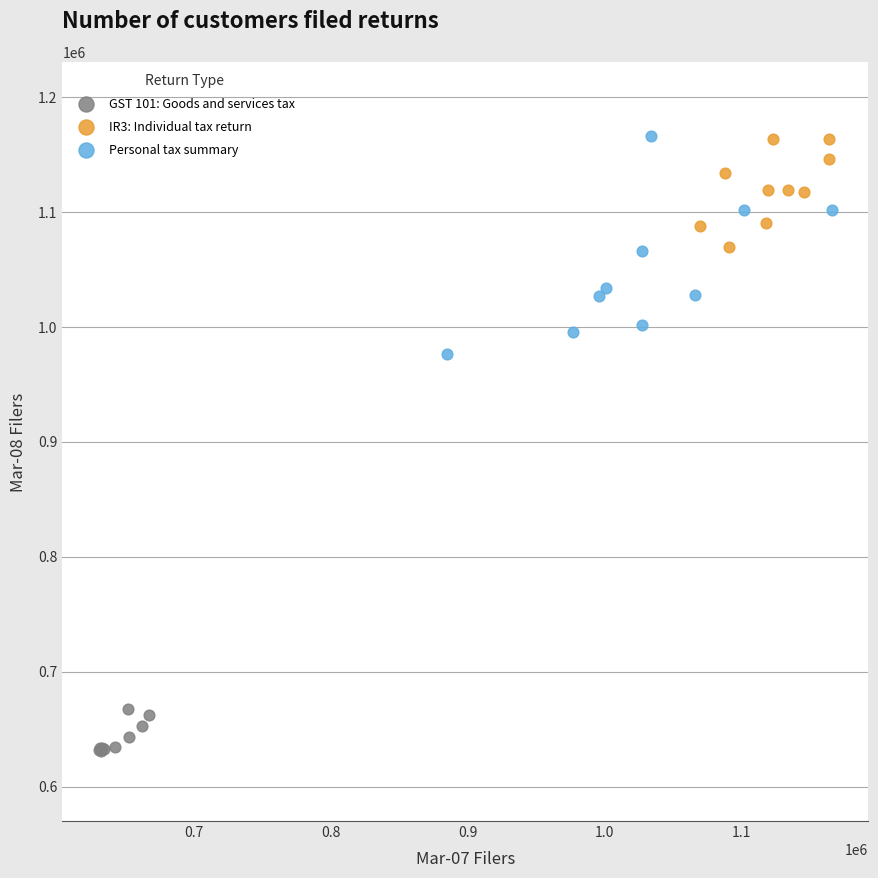

Which series has the widest spread of Y values?

Personal tax summary